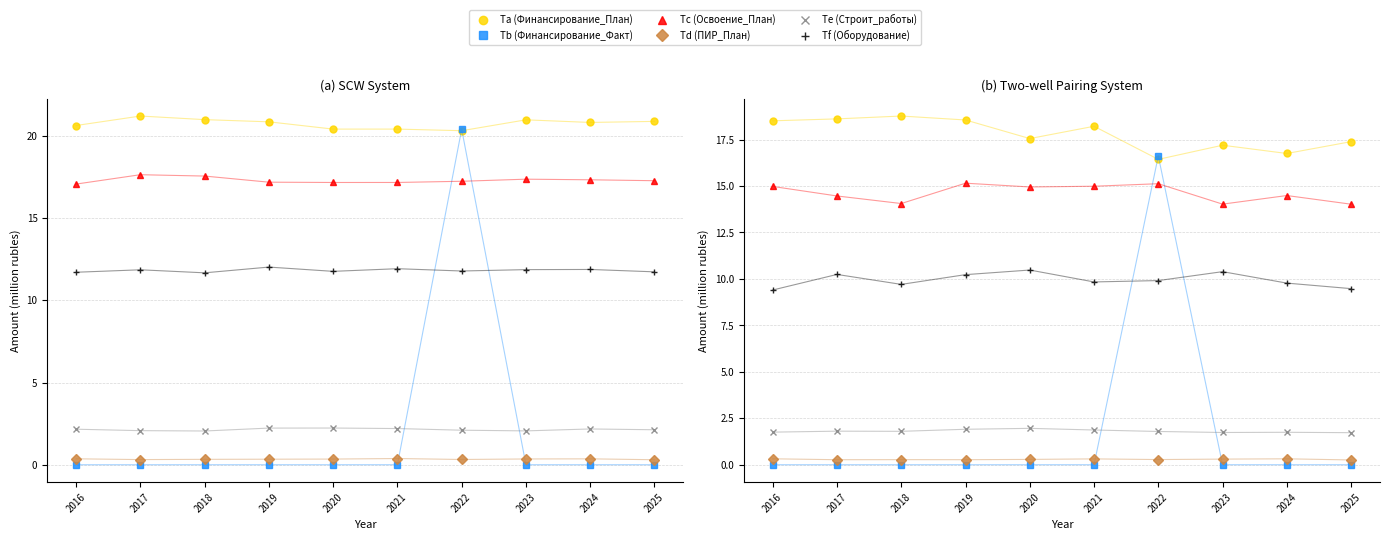

Reading left to right, list all the values displayed in this chart.

Ta (Финансирование_План): 2016=18.5	2017=18.6	2018=18.8	2019=18.6	2020=17.6	2021=18.2	2022=16.4	2023=17.2	2024=16.8	2025=17.4
Tb (Финансирование_Факт): 2016=0.0	2017=0.0	2018=0.0	2019=0.0	2020=0.0	2021=0.0	2022=16.6	2023=0.0	2024=0.0	2025=0.0
Tc (Освоение_План): 2016=15.0	2017=14.5	2018=14.1	2019=15.2	2020=14.9	2021=15.0	2022=15.1	2023=14.0	2024=14.5	2025=14.0
Td (ПИР_План): 2016=0.3	2017=0.3	2018=0.3	2019=0.3	2020=0.3	2021=0.3	2022=0.3	2023=0.3	2024=0.3	2025=0.3
Te (Строит_работы): 2016=1.8	2017=1.8	2018=1.8	2019=1.9	2020=2.0	2021=1.9	2022=1.8	2023=1.7	2024=1.7	2025=1.7
Tf (Оборудование): 2016=9.4	2017=10.2	2018=9.7	2019=10.2	2020=10.5	2021=9.8	2022=9.9	2023=10.4	2024=9.8	2025=9.5